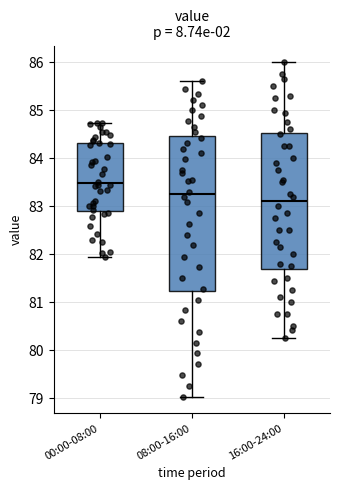

Where does the upper whisker of the box for 00:00-08:00 end on the y-axis? The values are not printed on the chart, so give them approximately, as read against the axis.

84.7